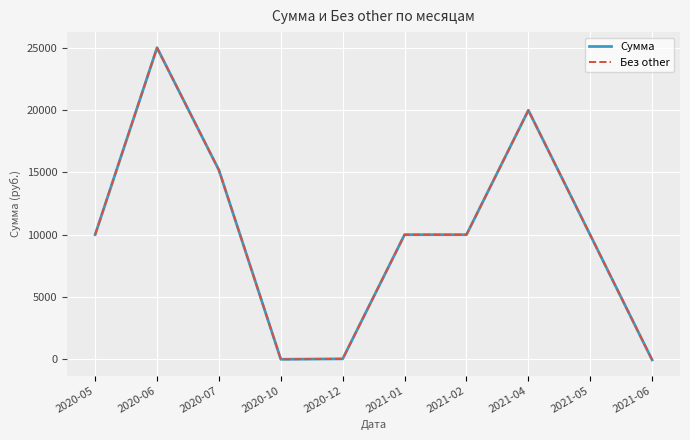

What is the sum of the Сумма values at 2021-05 and 2021-04?

29953.0